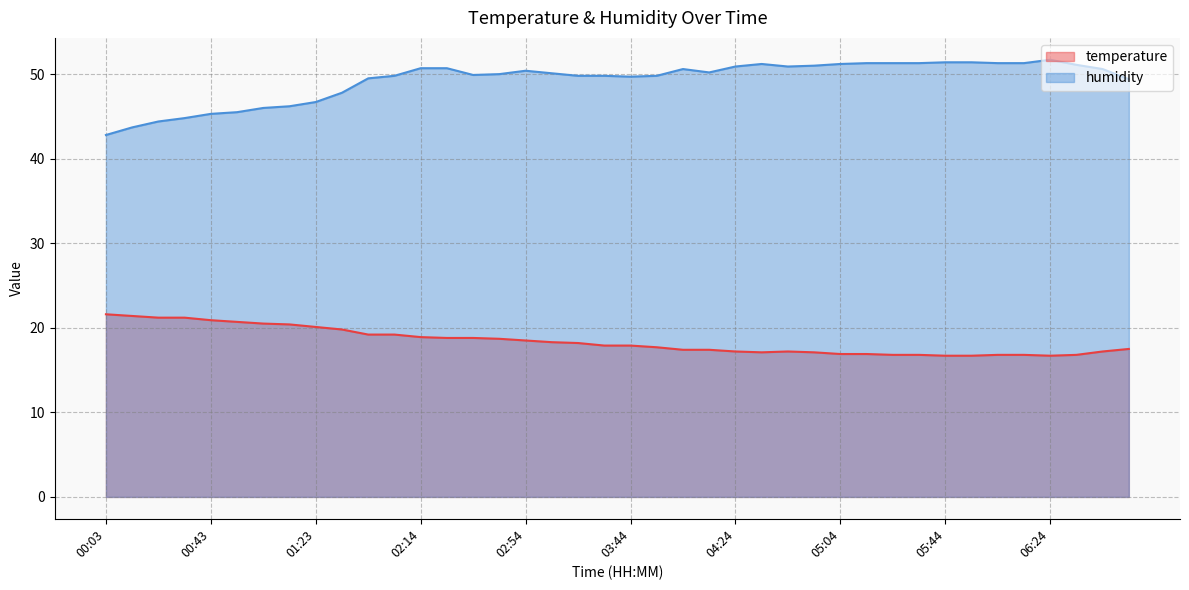

Is it true that temperature equals 21.4 at 00:13?

True